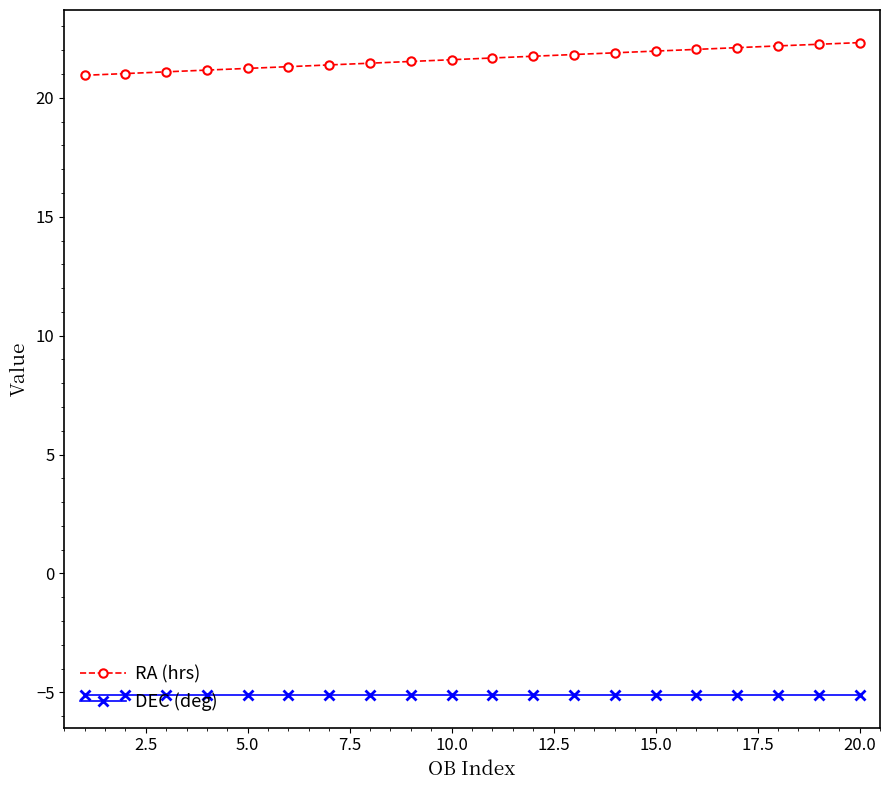

Which series has the largest total across all categories?

RA (hrs)